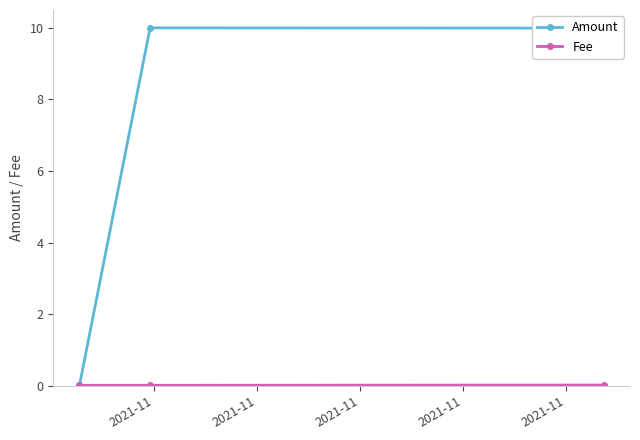

What is the average value of the Amount series?

6.7